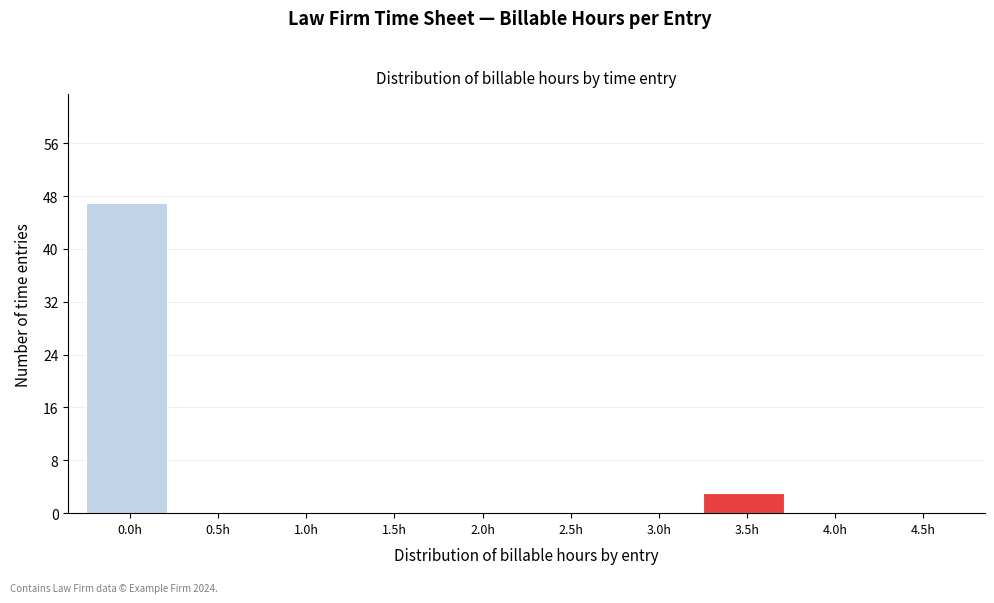

Reading right to left, transcribe all the data shown in this chart.

4.5h=0	4.0h=0	3.5h=3	3.0h=0	2.5h=0	2.0h=0	1.5h=0	1.0h=0	0.5h=0	0.0h=47